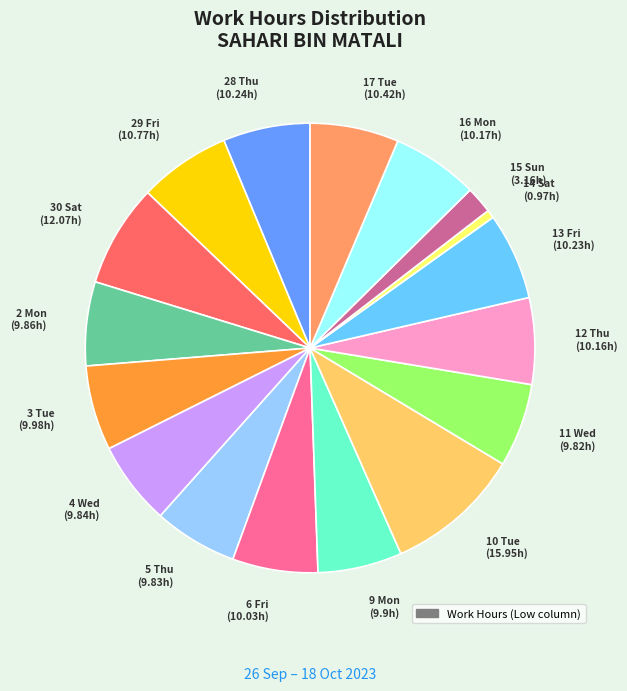

Does any single category account for the majority?

No